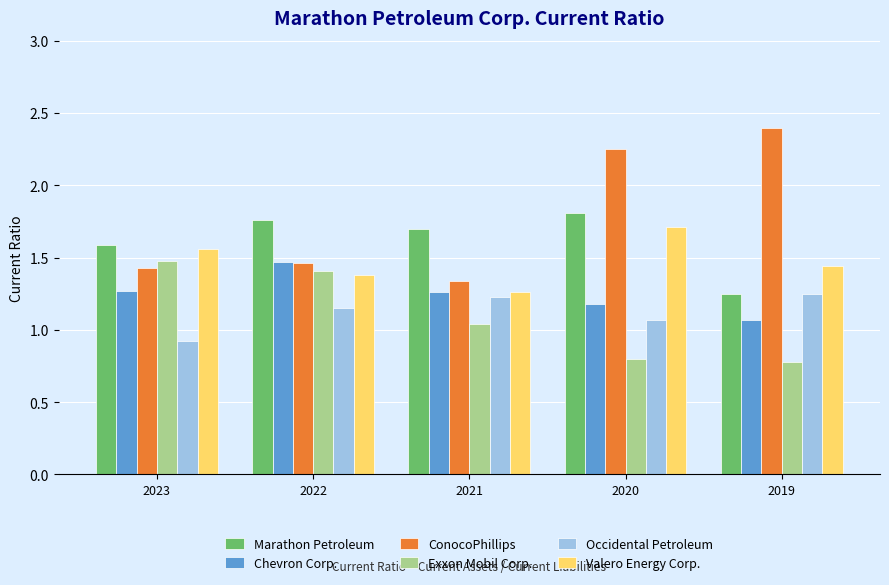

What is the spread (max minus min) of values at 2021?

0.7